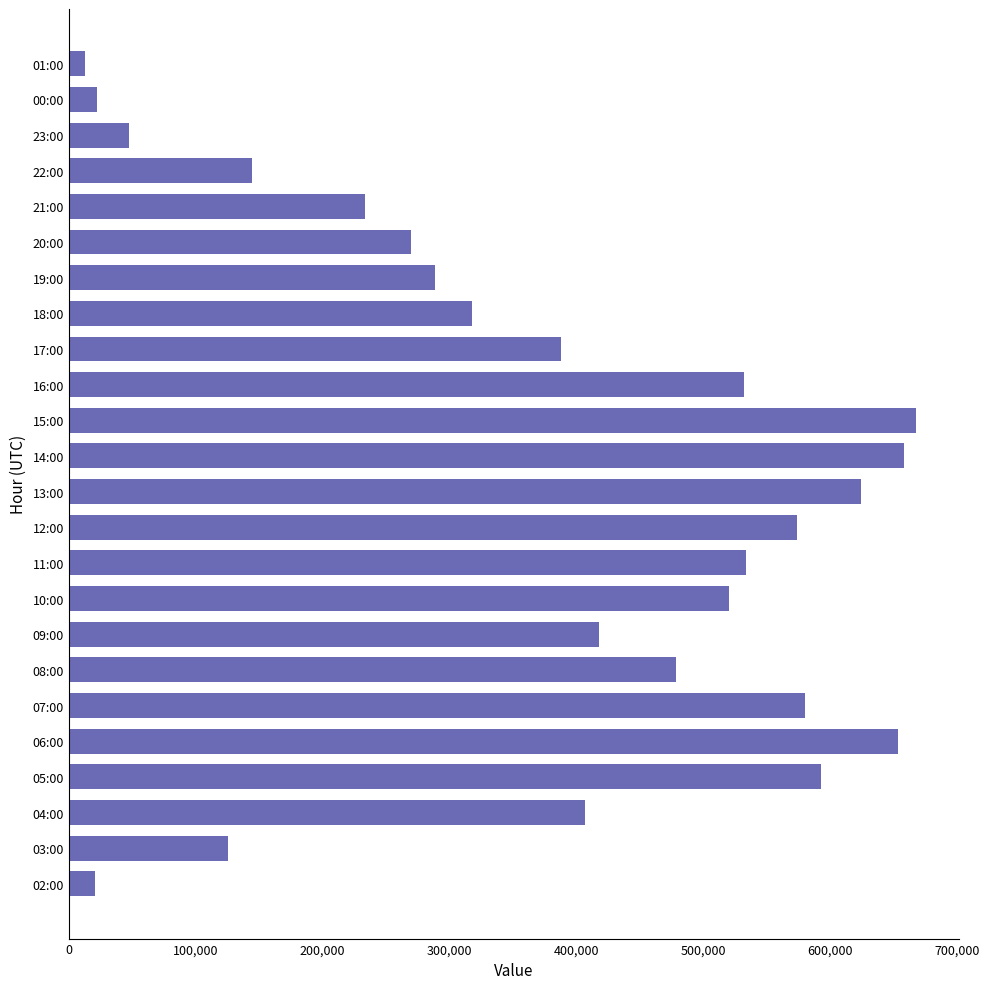

How many data points are less than 418196?

12